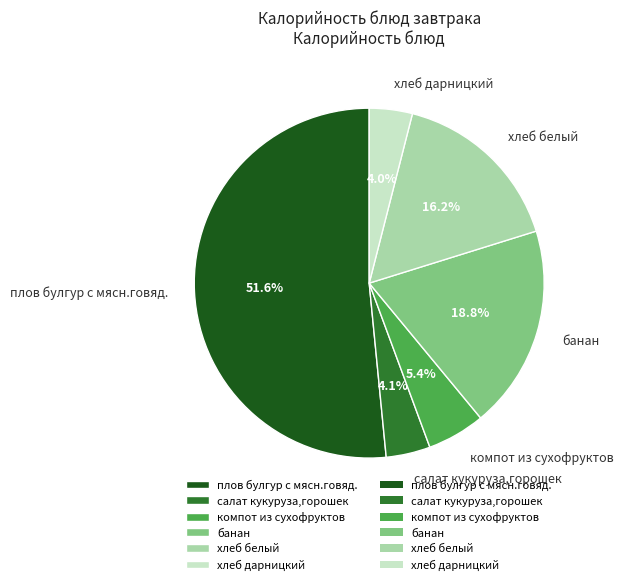

Which slice is the largest?

плов булгур с мясн.говяд.